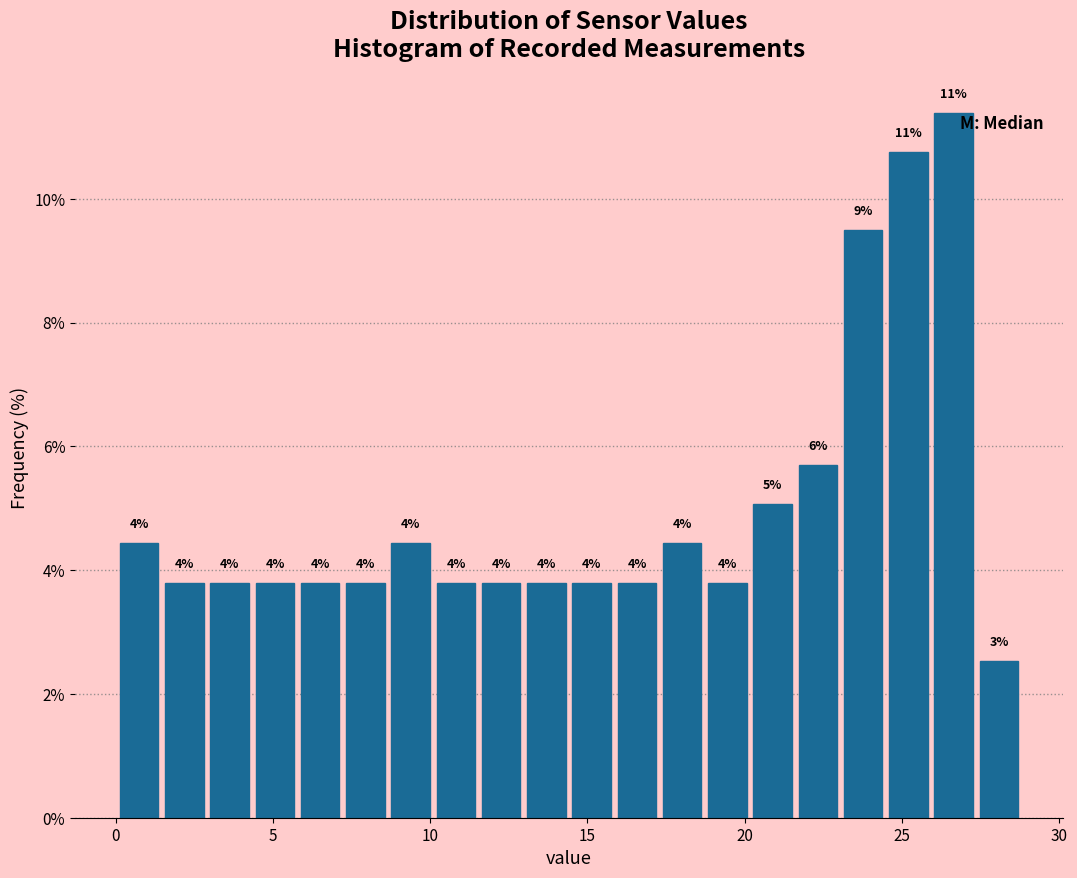

Read against the x-axis, roughly where is the centre of the tallest bar?

26.5